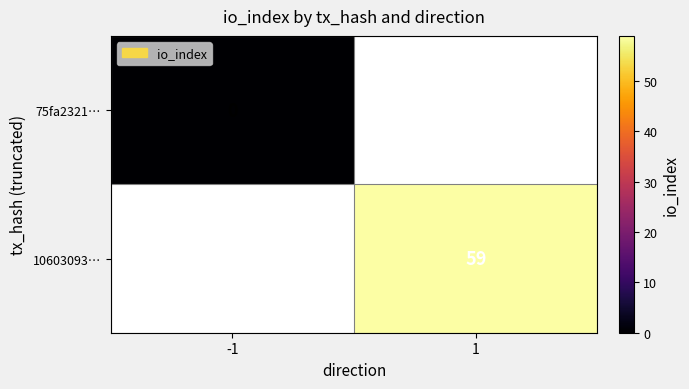

At -1, list the series in order from smallest to largest.

75fa2321…, 10603093…